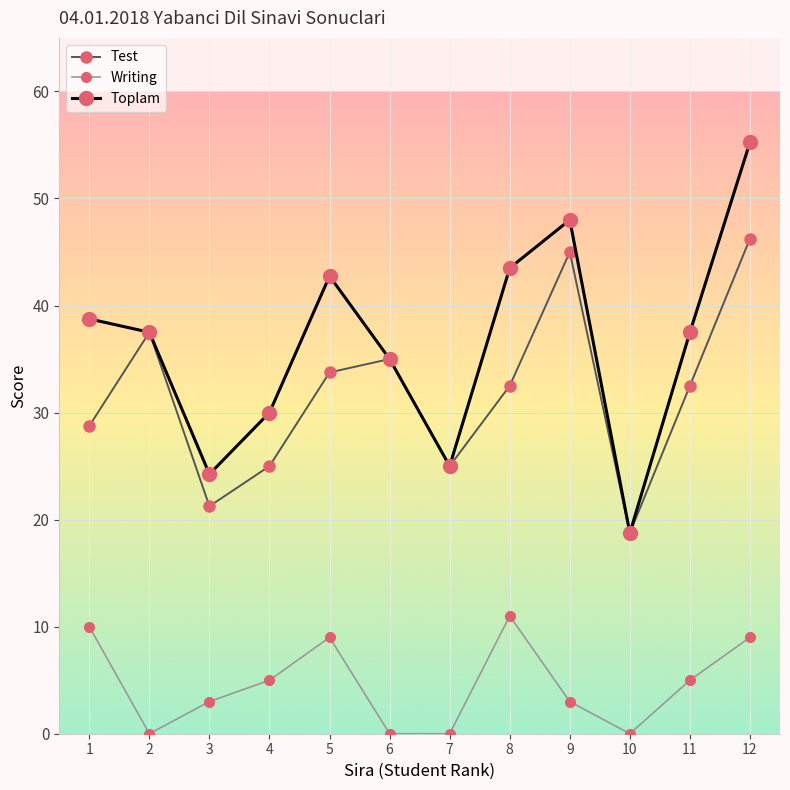

At how many categories does at least one series exceed 40?

4